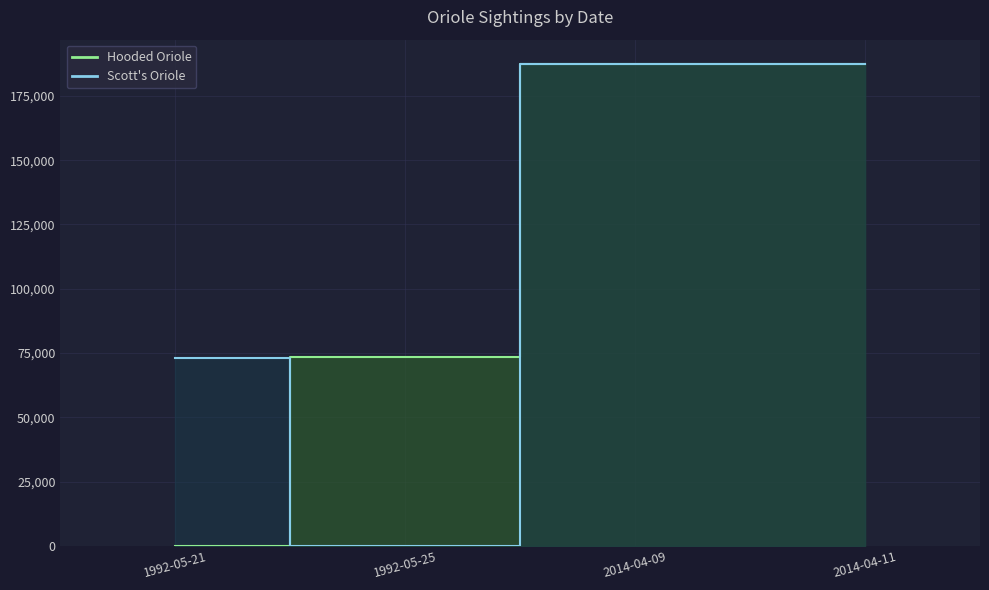

Reading left to right, what are all the values shown in this chart?

Hooded Oriole: 0	73332	187452	187416
Scott's Oriole: 73119	0	187485	187430